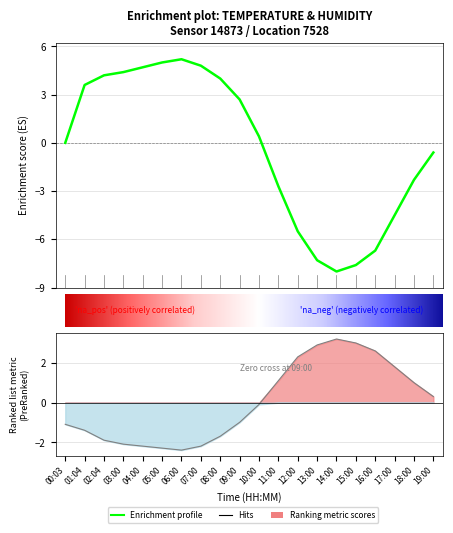

What is the spread (max minus min) of values at 04:00?

6.9